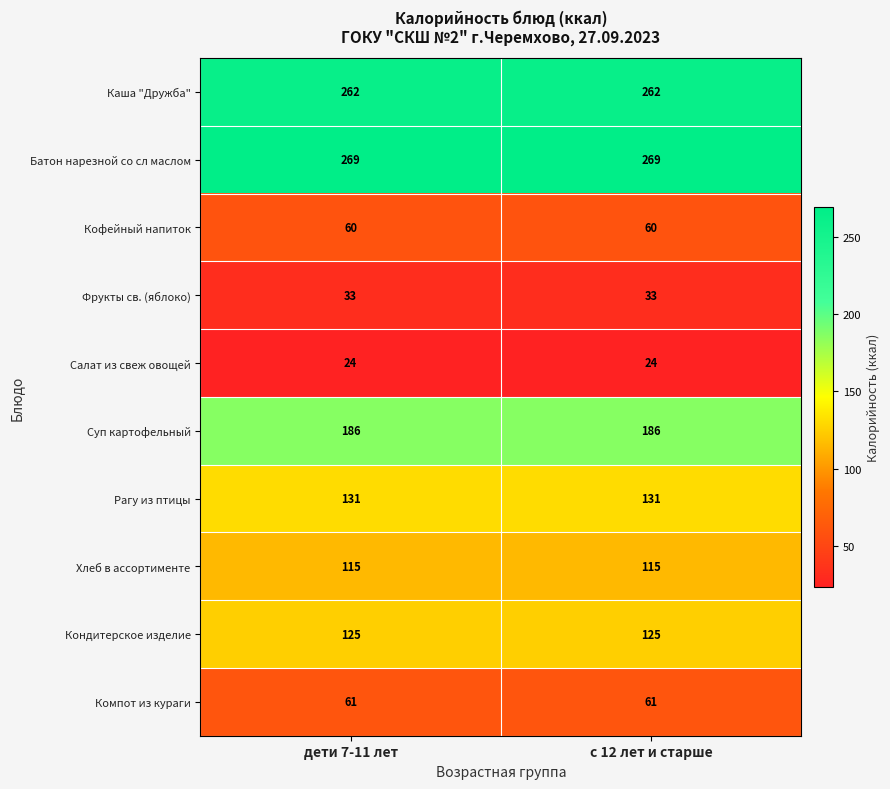

At дети 7-11 лет, list the series in order from largest to smallest.

Батон нарезной со сл маслом, Каша "Дружба", Суп картофельный, Рагу из птицы, Кондитерское изделие, Хлеб в ассортименте, Компот из кураги, Кофейный напиток, Фрукты св. (яблоко), Салат из свеж овощей